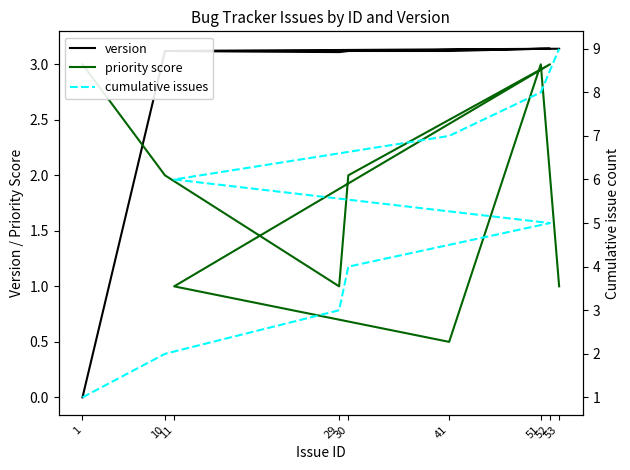

What is the label of the 3rd point from the left?

29